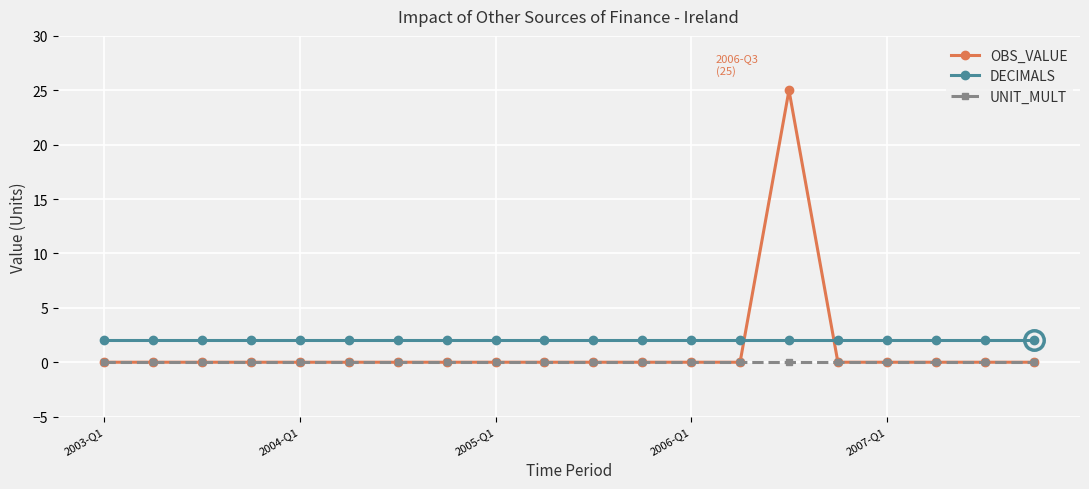

How many times do DECIMALS and OBS_VALUE cross each other?

2